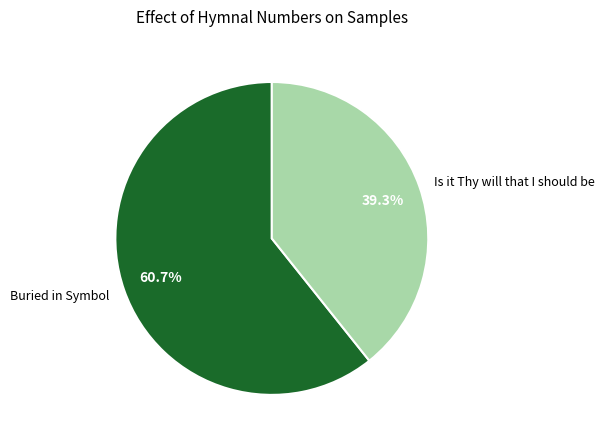

Does Buried in Symbol account for over 50% of the chart?

Yes